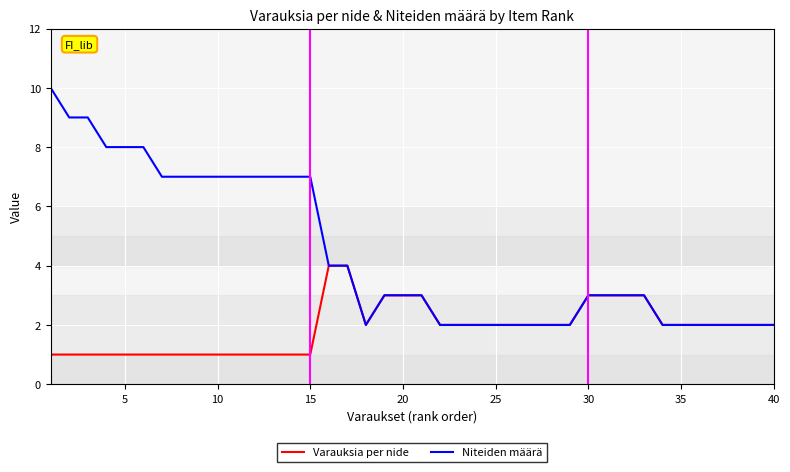

Which series has the widest spread of values?

Niteiden määrä